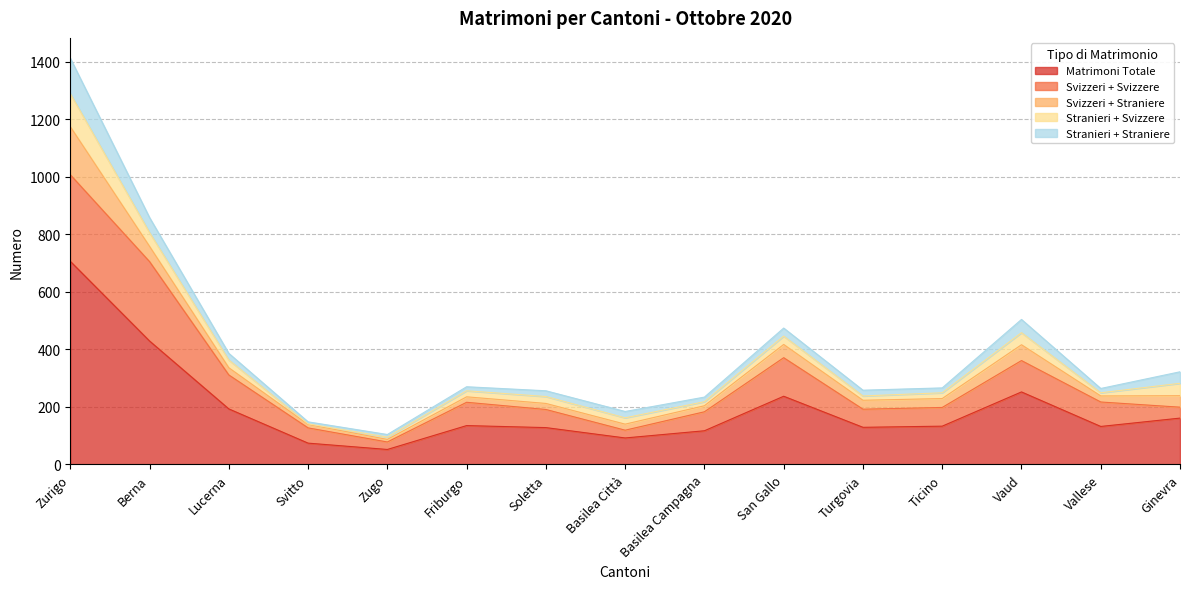

How many interior local peaks does the Stranieri + Svizzere series have?

3